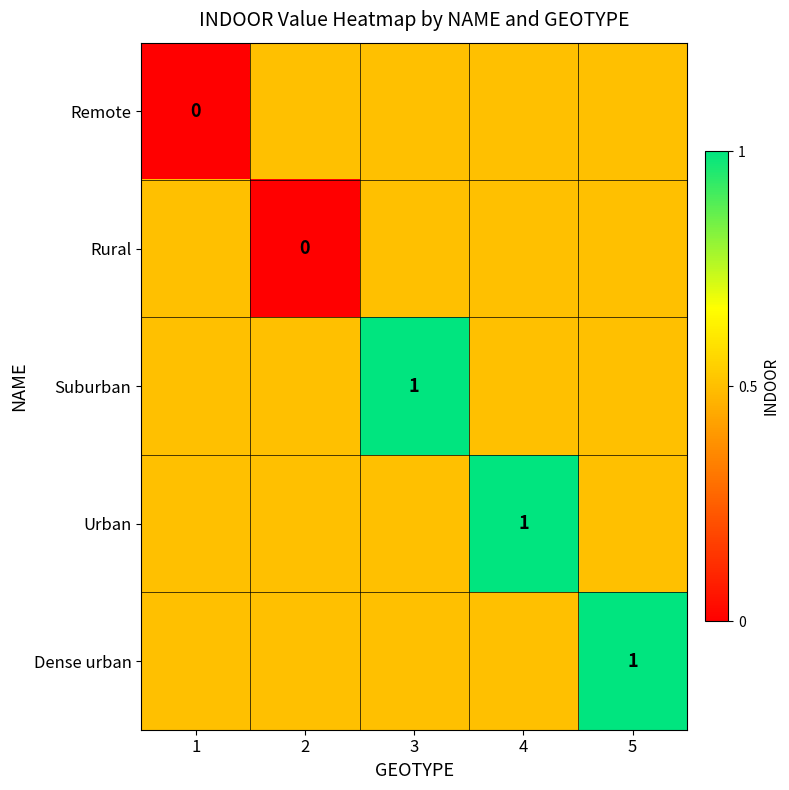

What is the sum of the Remote values at 2 and 3?

1.0